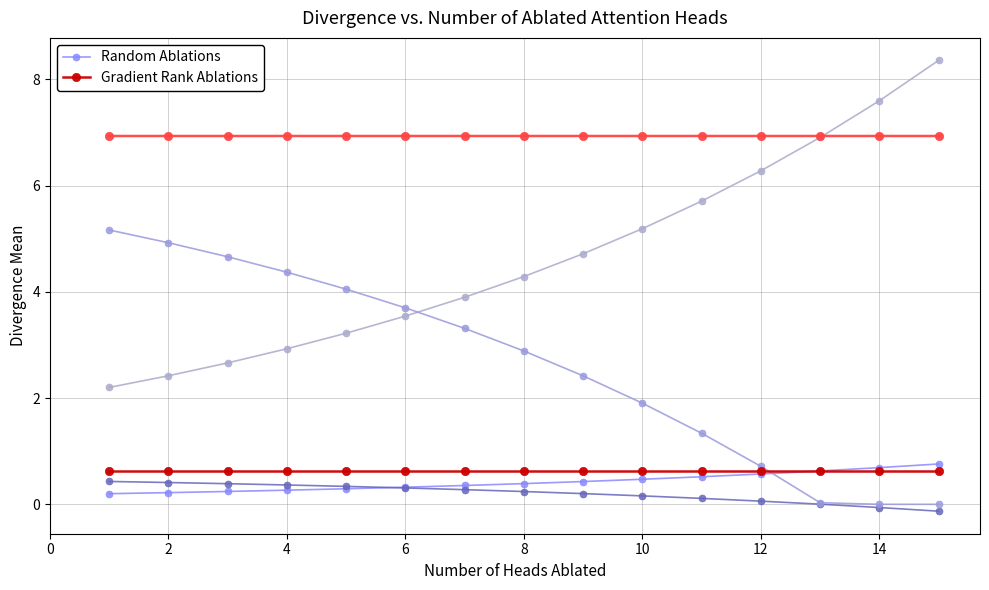

What value does the Random Ablations series have at 10?

0.5